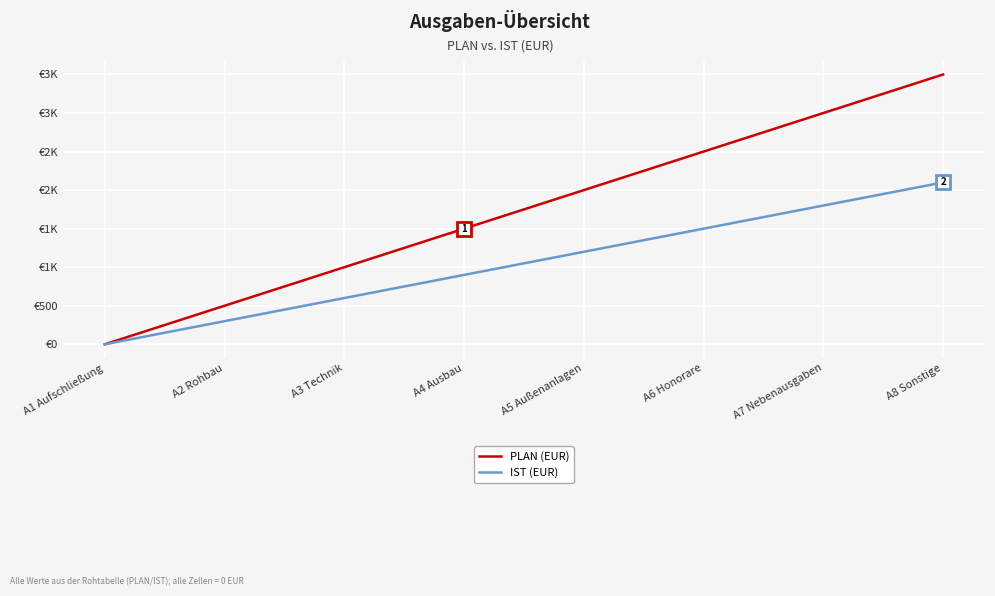

True or false: IST (EUR) and PLAN (EUR) intersect in this chart.

False